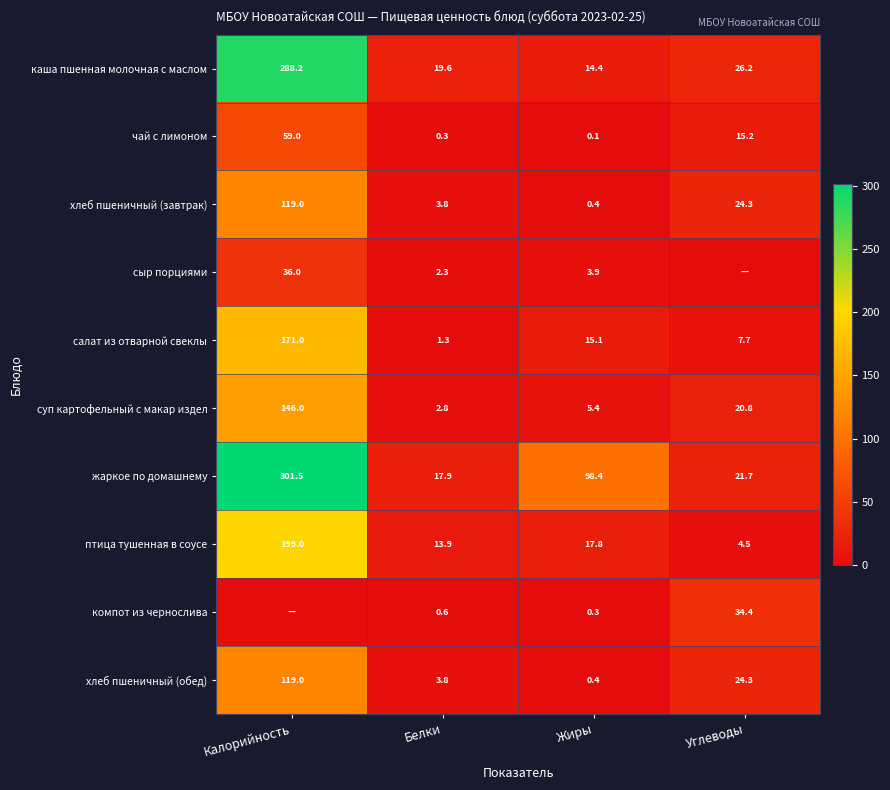

At which label does салат из отварной свеклы first exceed 15?

Калорийность